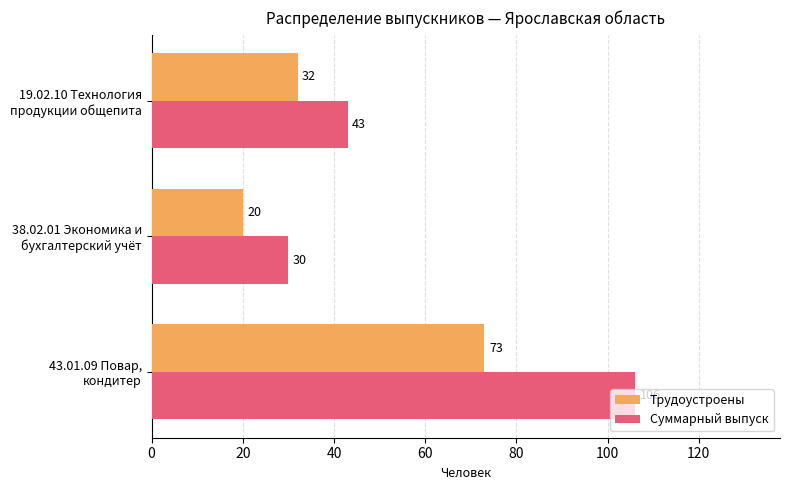

What is the smallest value displayed?

20